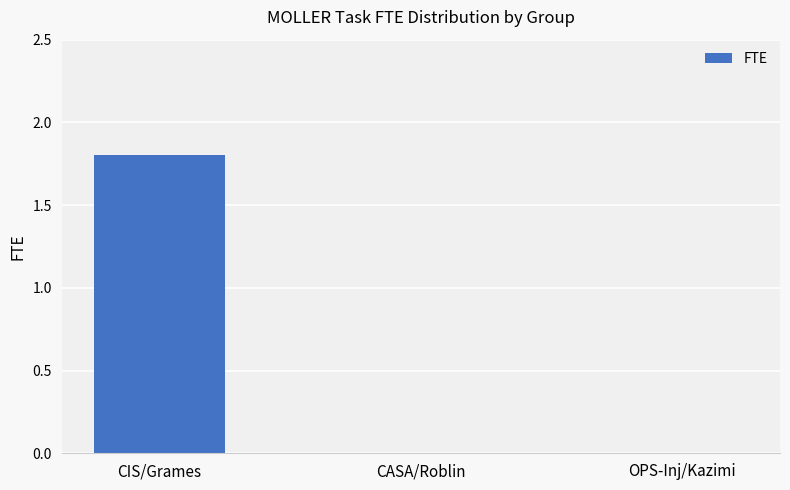

What is the change in value from CIS/Grames to OPS-Inj/Kazimi?

-1.8